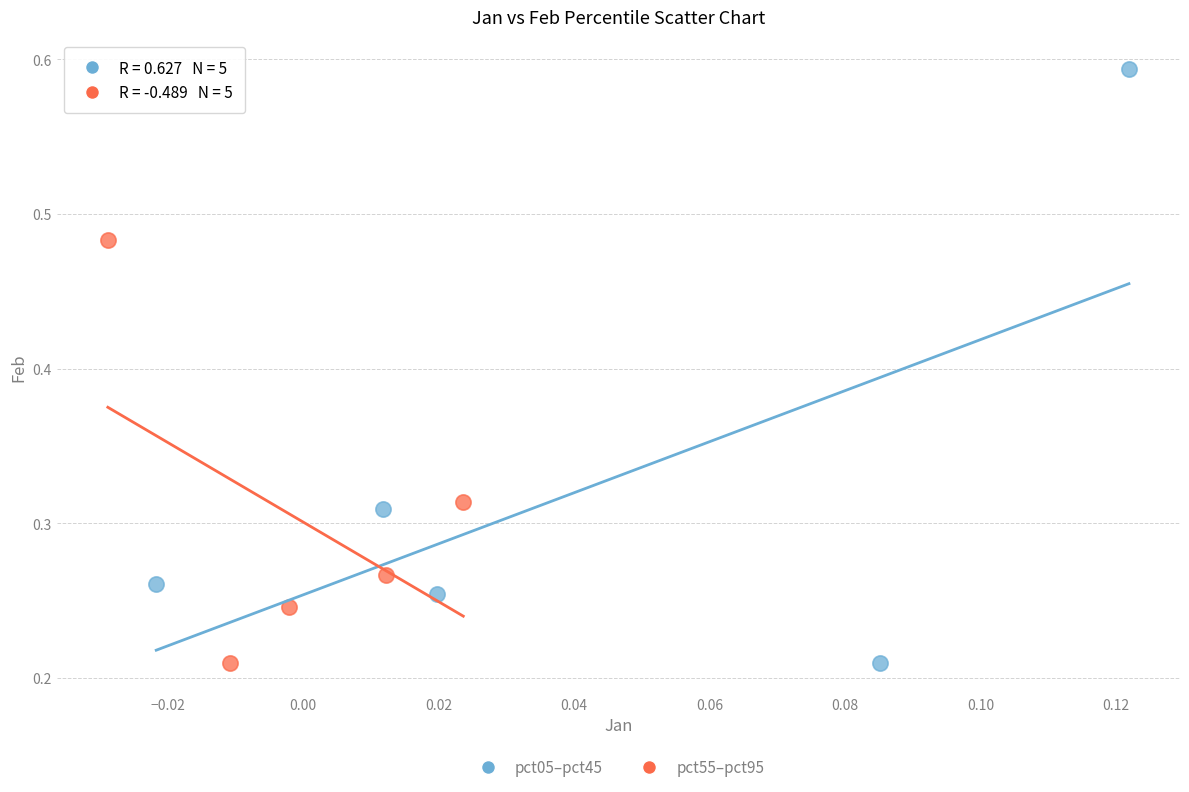

Which series has the widest spread of Y values?

pct05–pct45